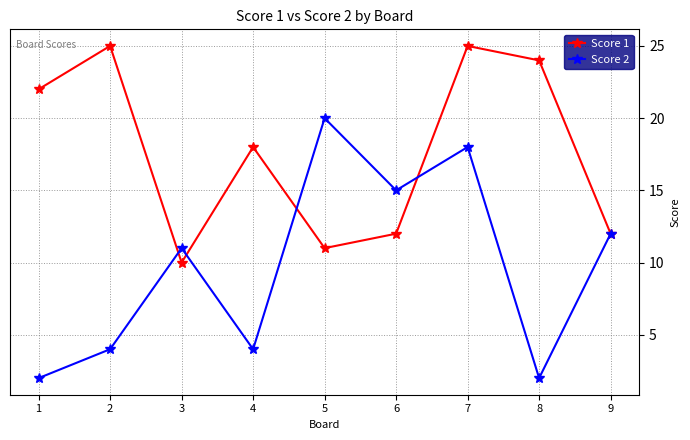

How many interior local peaks does the Score 2 series have?

3